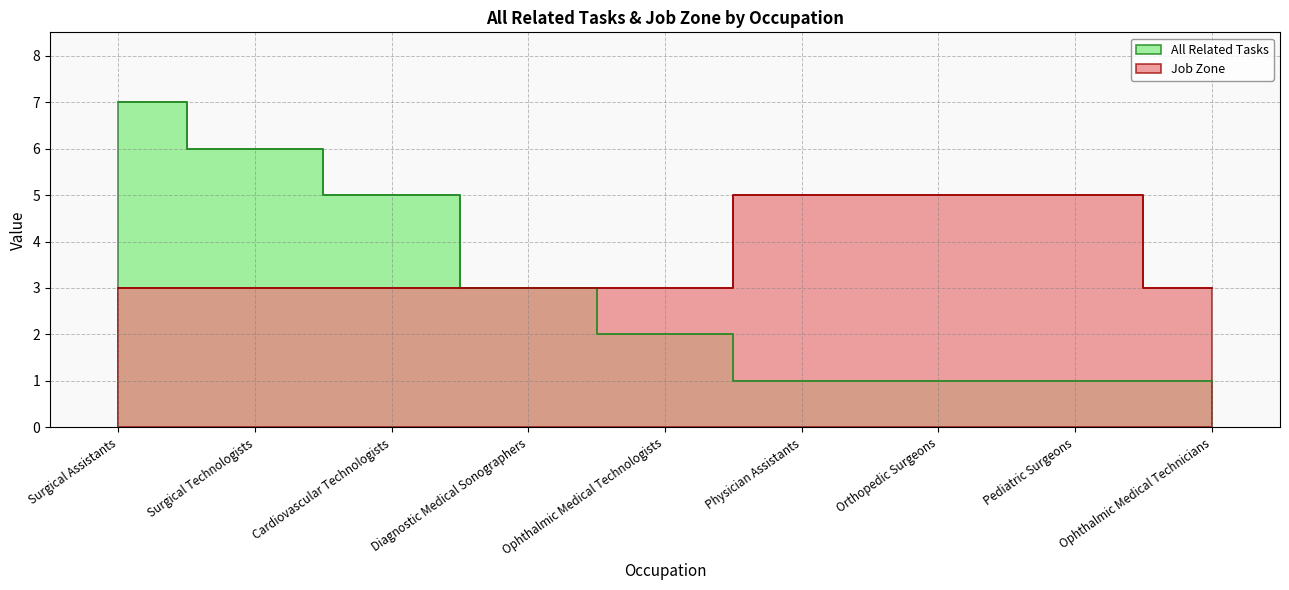

What is the sum of all All Related Tasks values?

27